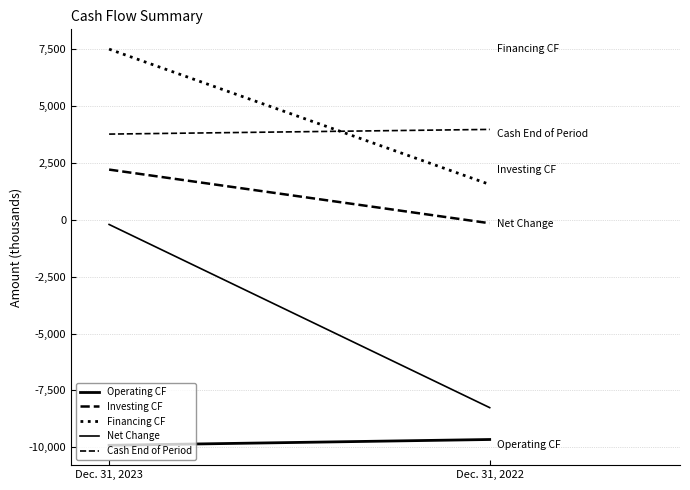

At how many categories does at least one series exceed 3301?

2